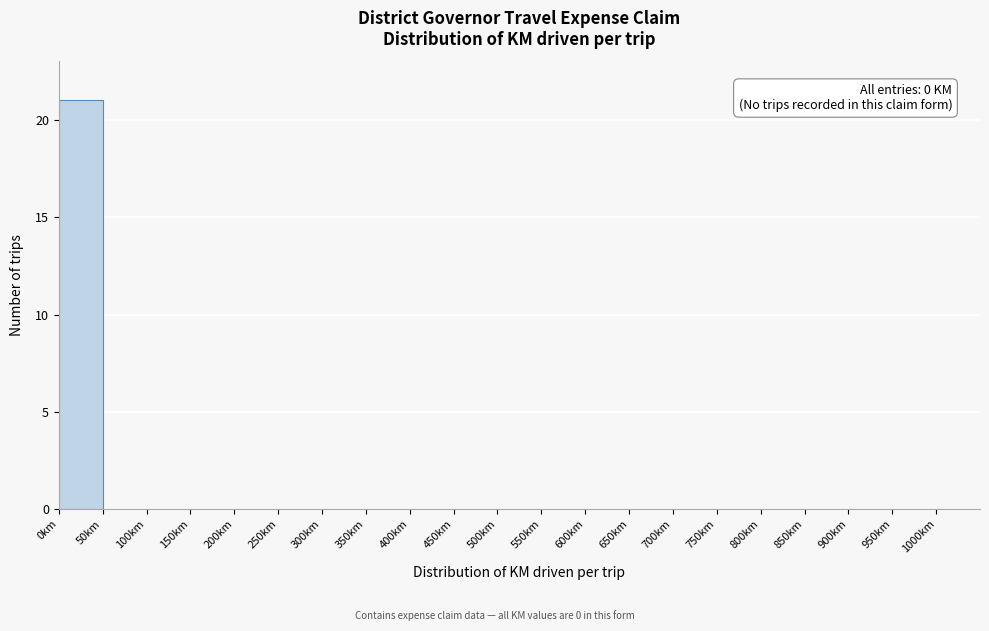

Over which range of the x-axis is the bar tallest?

0 to 50